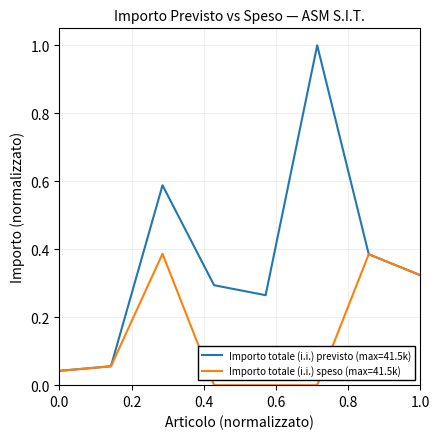

Which series has the largest total across all categories?

Importo totale (i.i.) previsto (max=41.5k)